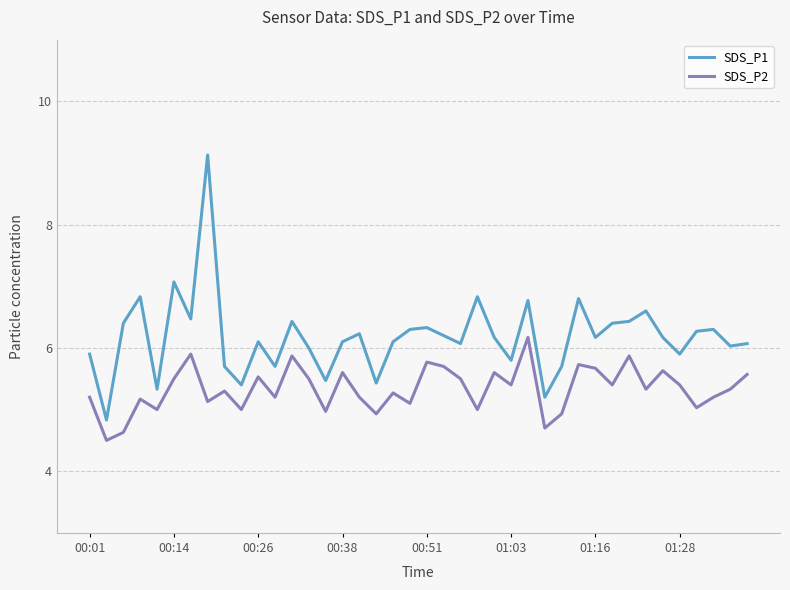

Rank the series by their average value, from lowest to highest.

SDS_P2, SDS_P1